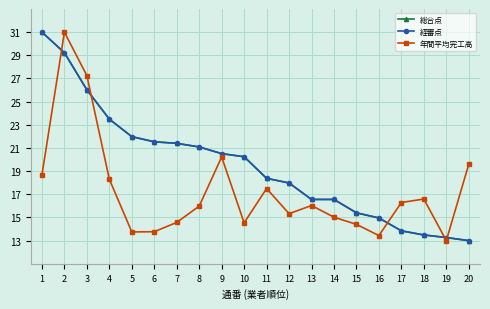

Is this an area chart (filled region under the line)?

No